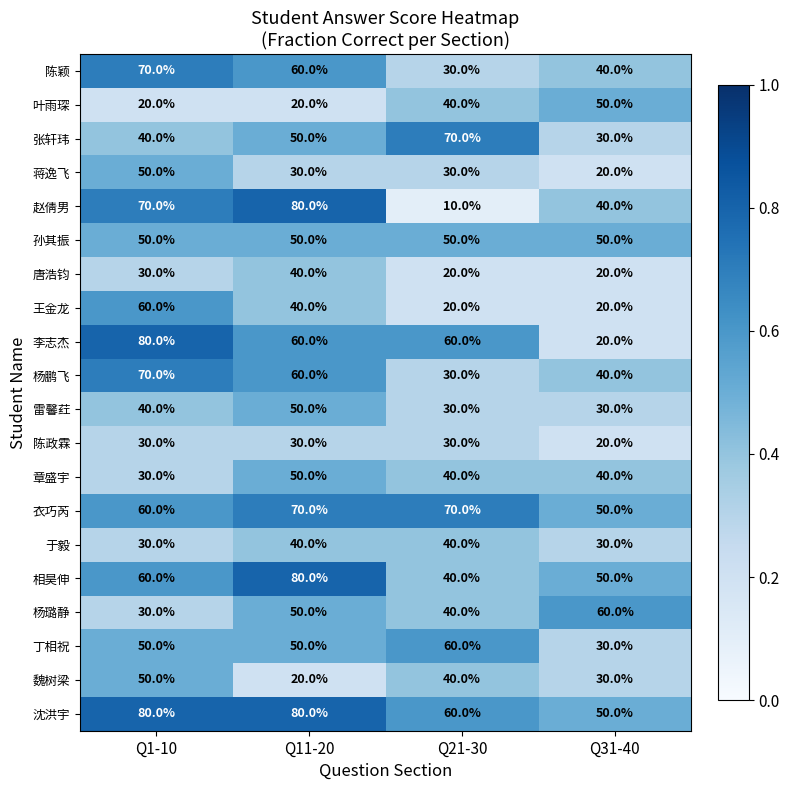

What is the difference between the maximum and minimum values in the 赵倩男 series?

70